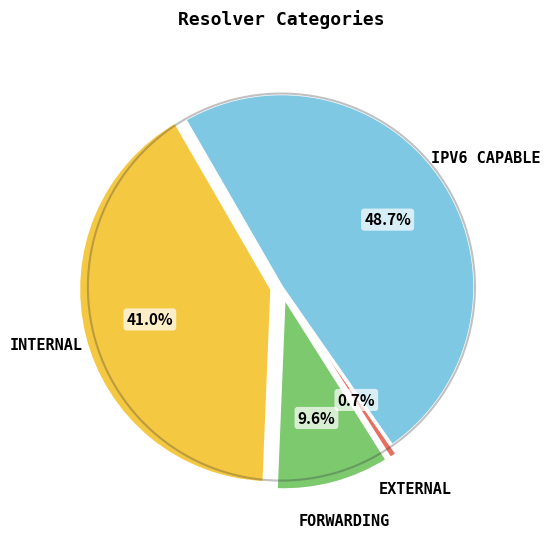

Count the number of slices in the pie.

4